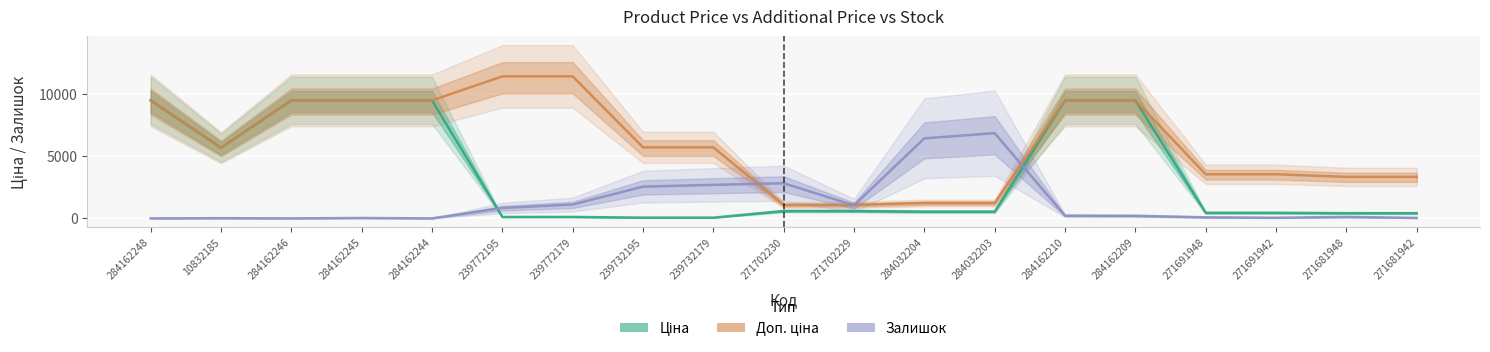

What is the lowest value of the Доп. ціна series?

1081.7